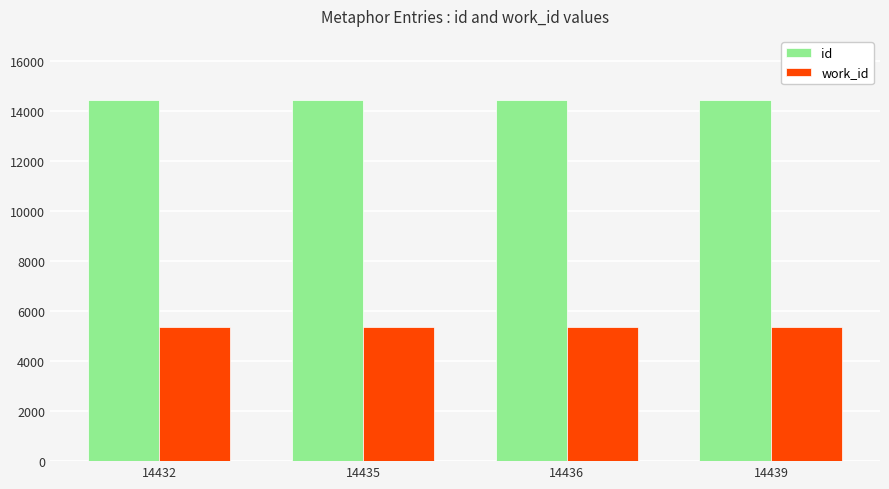

How many series are shown in this chart?

2